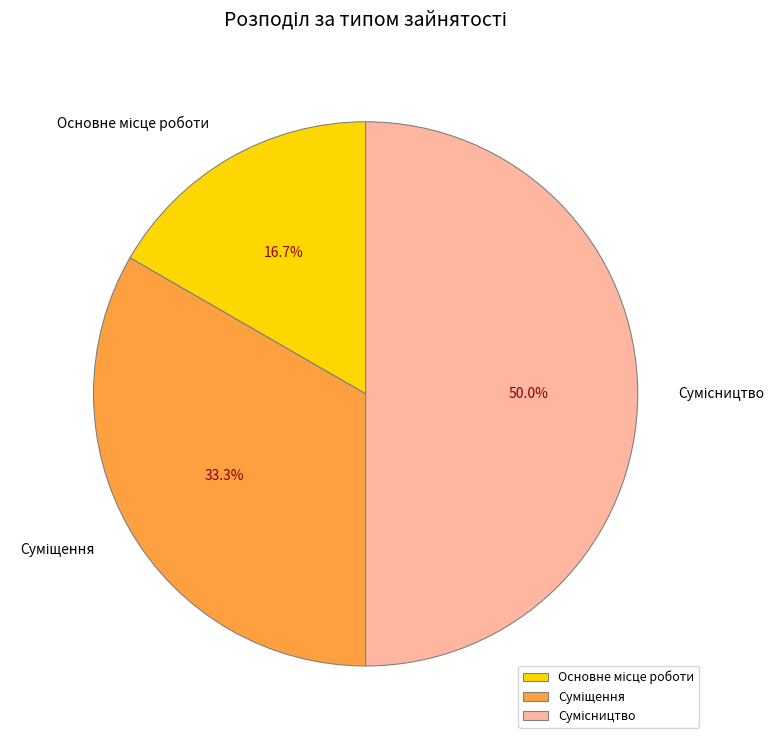

Count the number of slices in the pie.

3